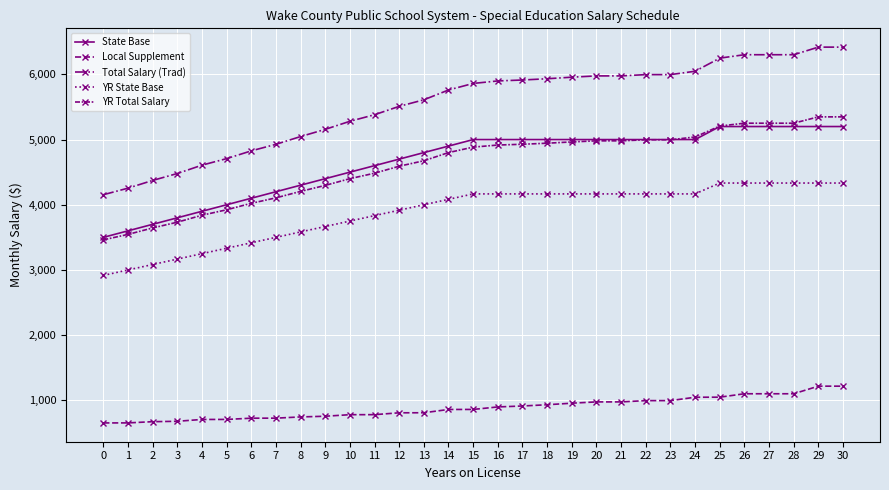

Which series has the largest total across all categories?

Total Salary (Trad)